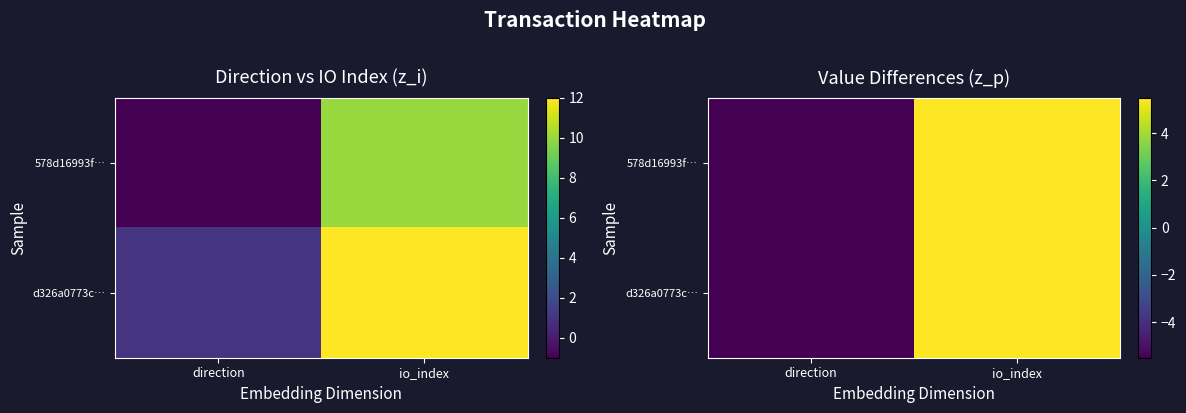

The 578d16993f… series shows 5.5 at io_index. True or false?

True